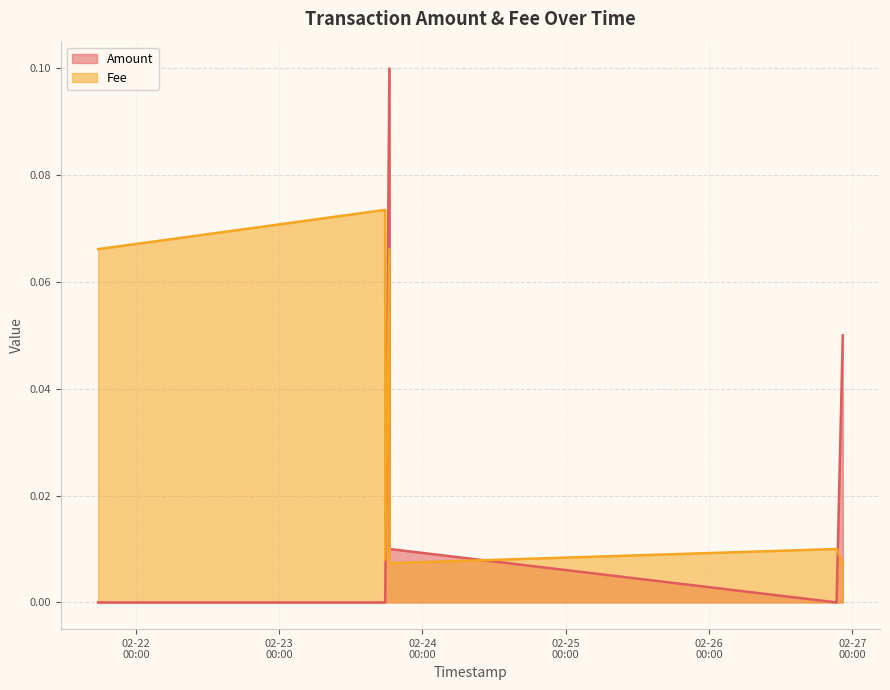

Which series has the widest spread of values?

Amount